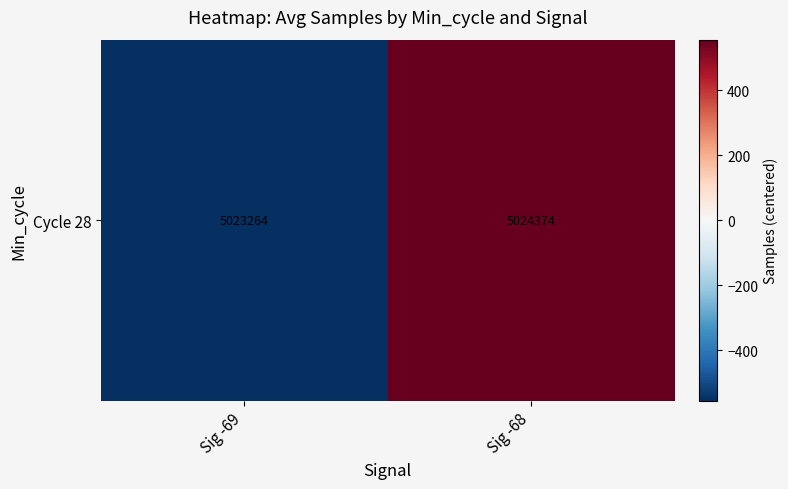

Is it true that the value at Sig -69 is -328.4?

False